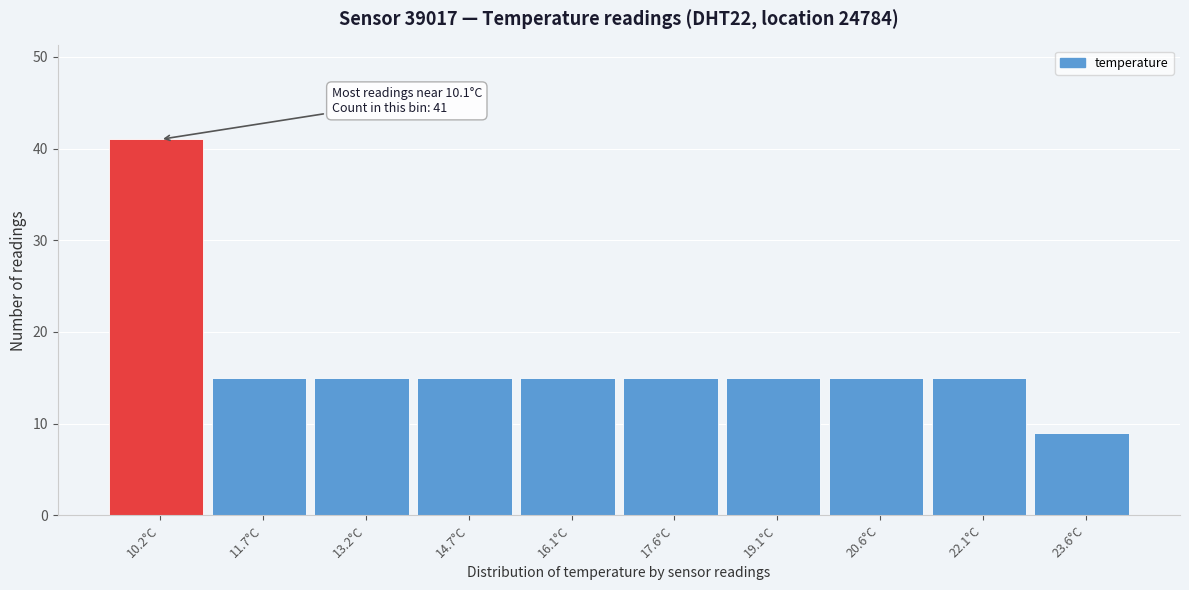

Which range on the x-axis has the tallest bar?

9.4 to 10.9